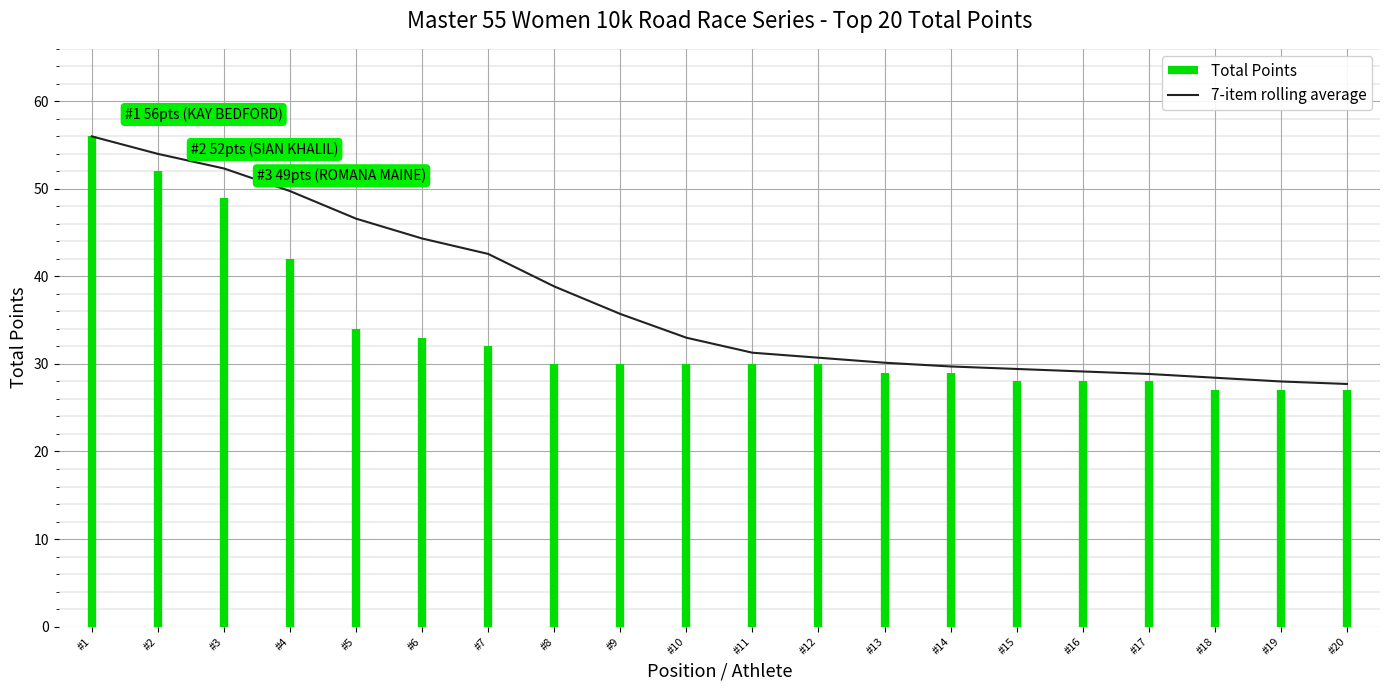

What is the value of the 14th point from the left?

29.7